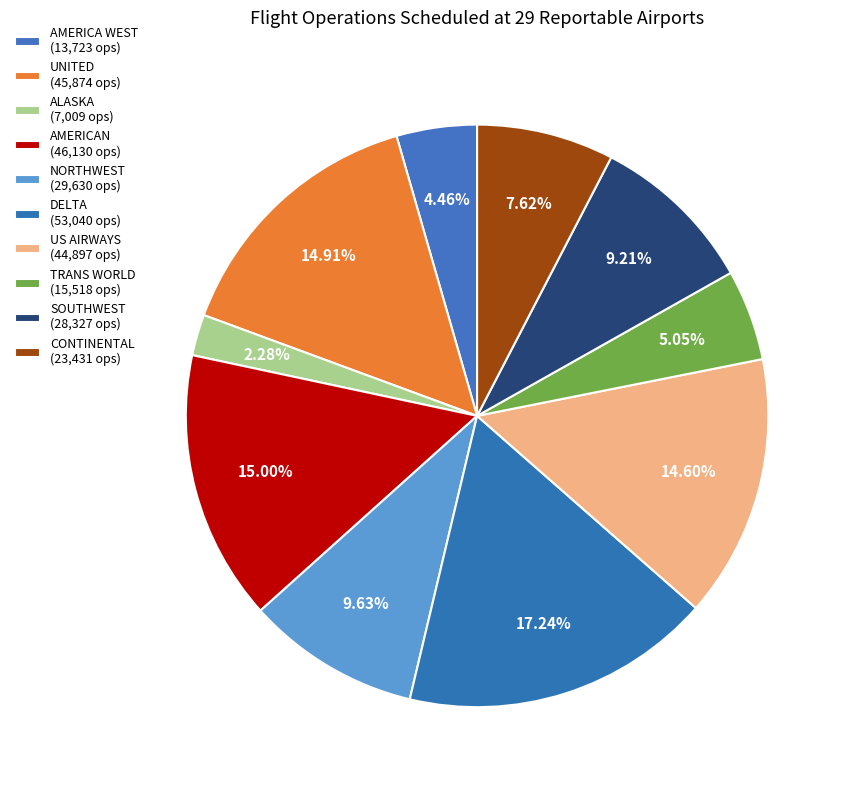

How many segments does this pie chart have?

10